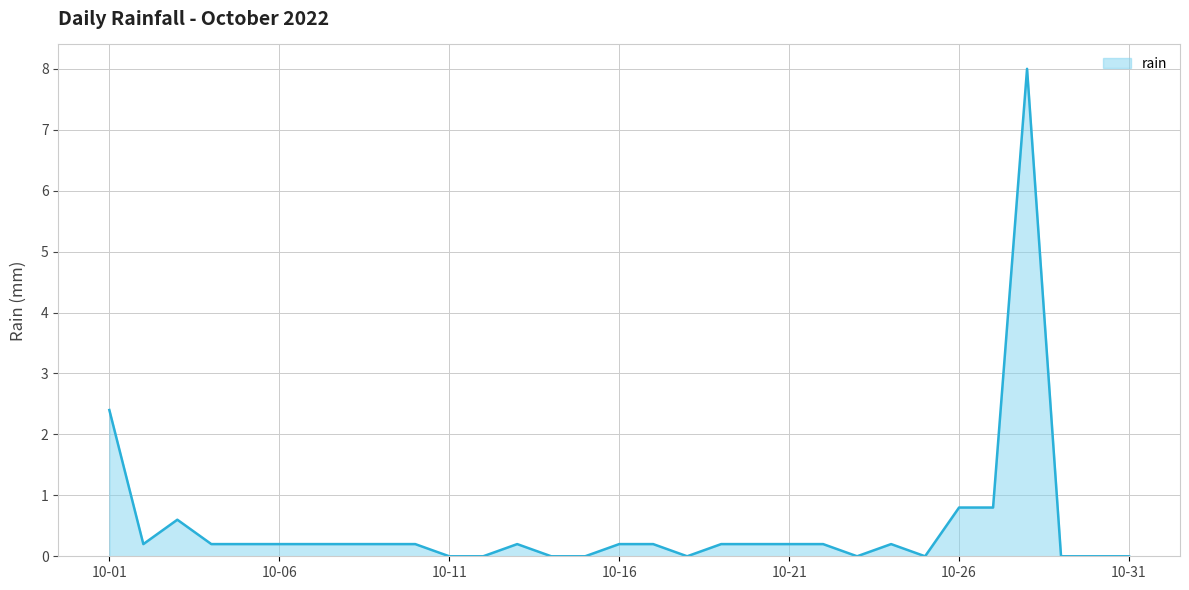

Which label corresponds to the largest value in the chart?

2022-10-28